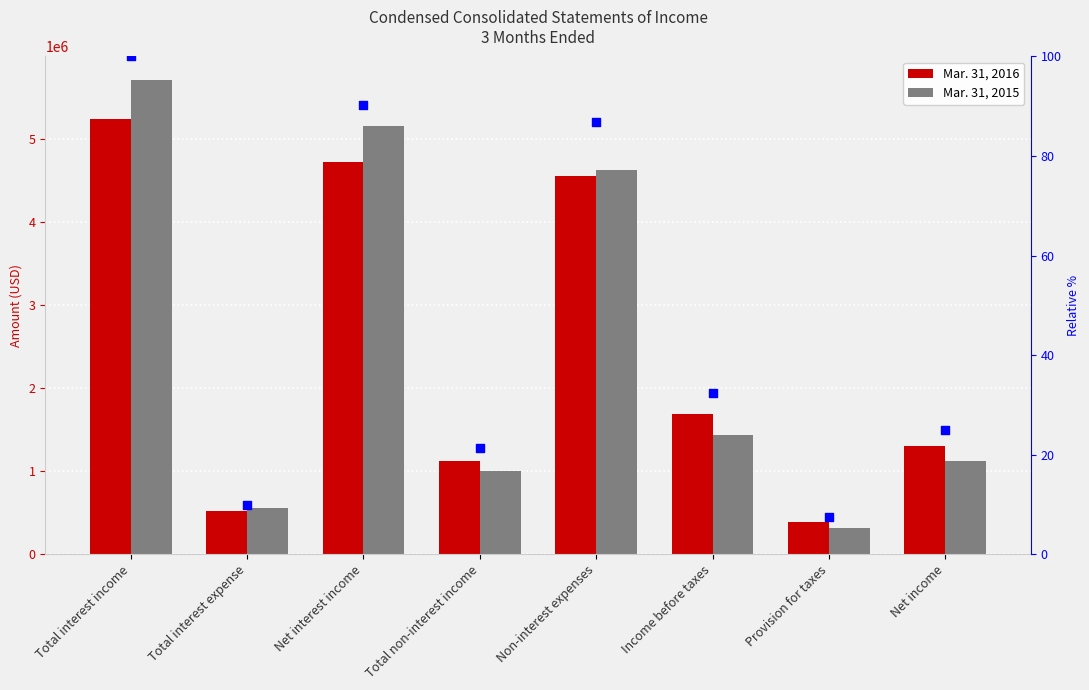

Is the value of Mar. 31, 2015 at Non-interest expenses greater than the value of Mar. 31, 2016 at Income before taxes?

Yes